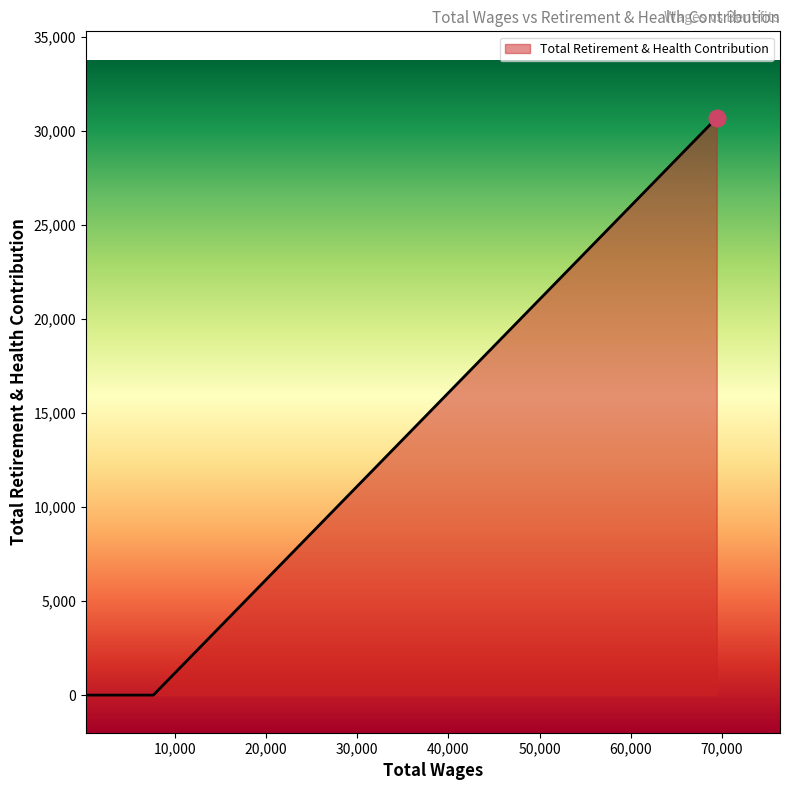

How many distinct data groups are displayed?

1